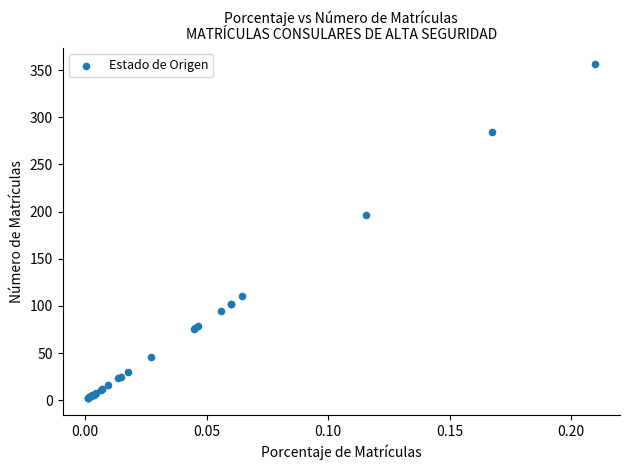

What Y value in the scatter plot is closest to 179?

196